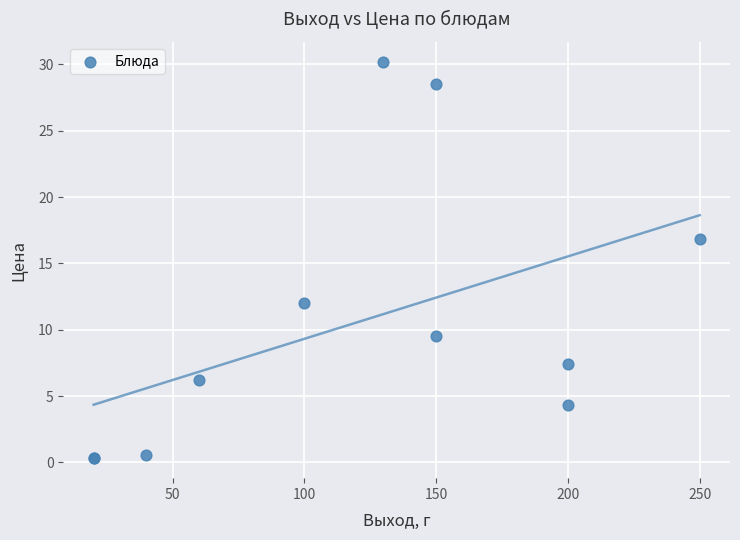

What Y value in the scatter plot is closest to 15?

16.8